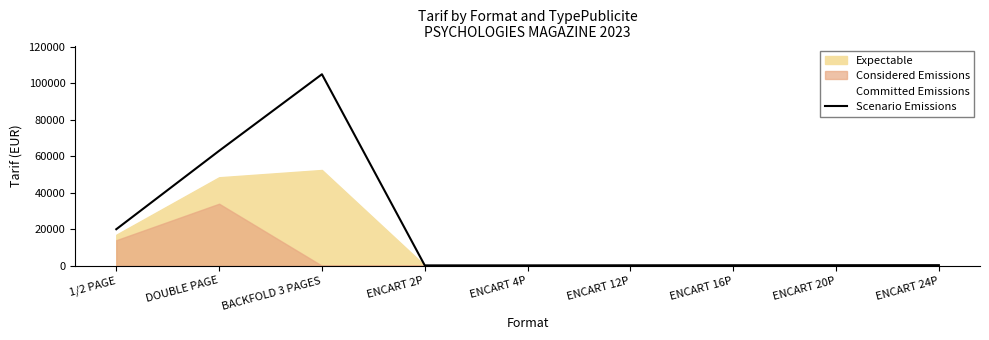

How many lines are shown in the chart?

1